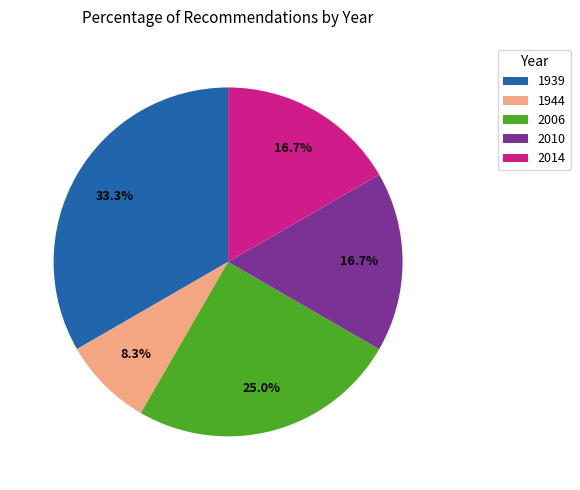

Is there a majority slice in this chart?

No